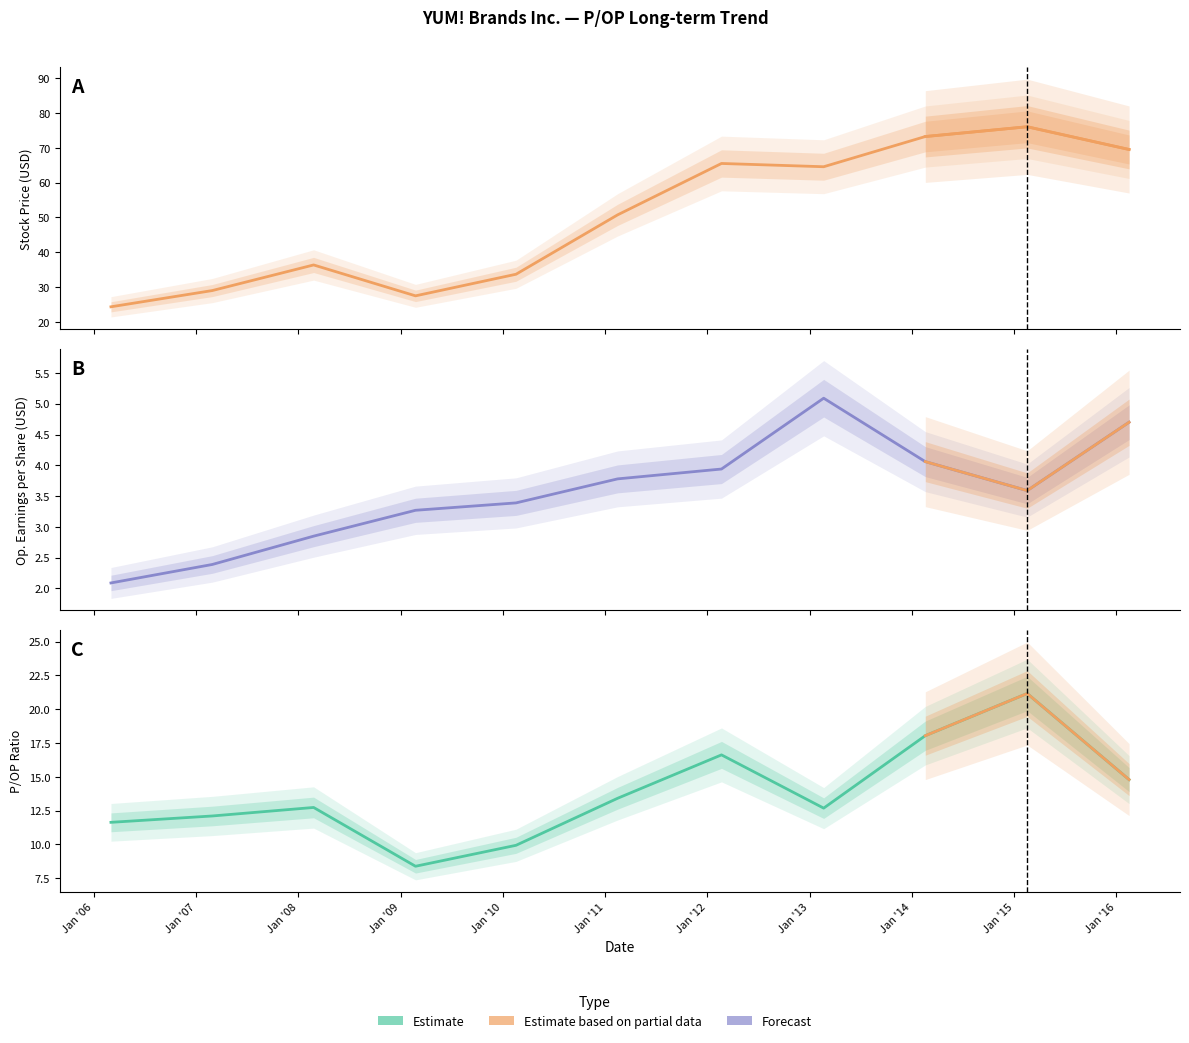

What is the label of the 1st point from the right?

2016-02-16